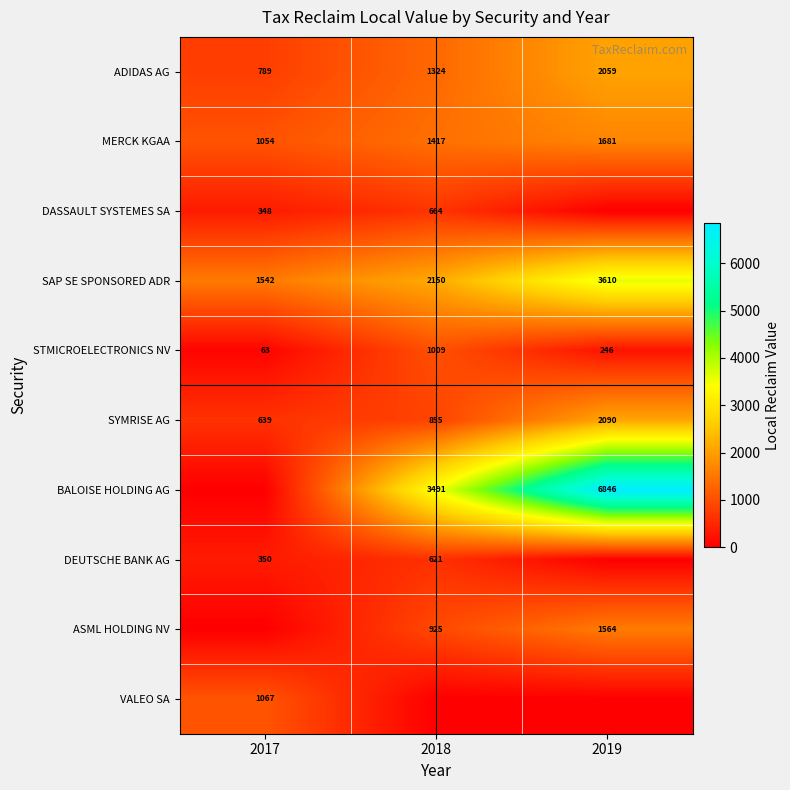

What is the difference between the MERCK KGAA values at 2019 and 2018?

264